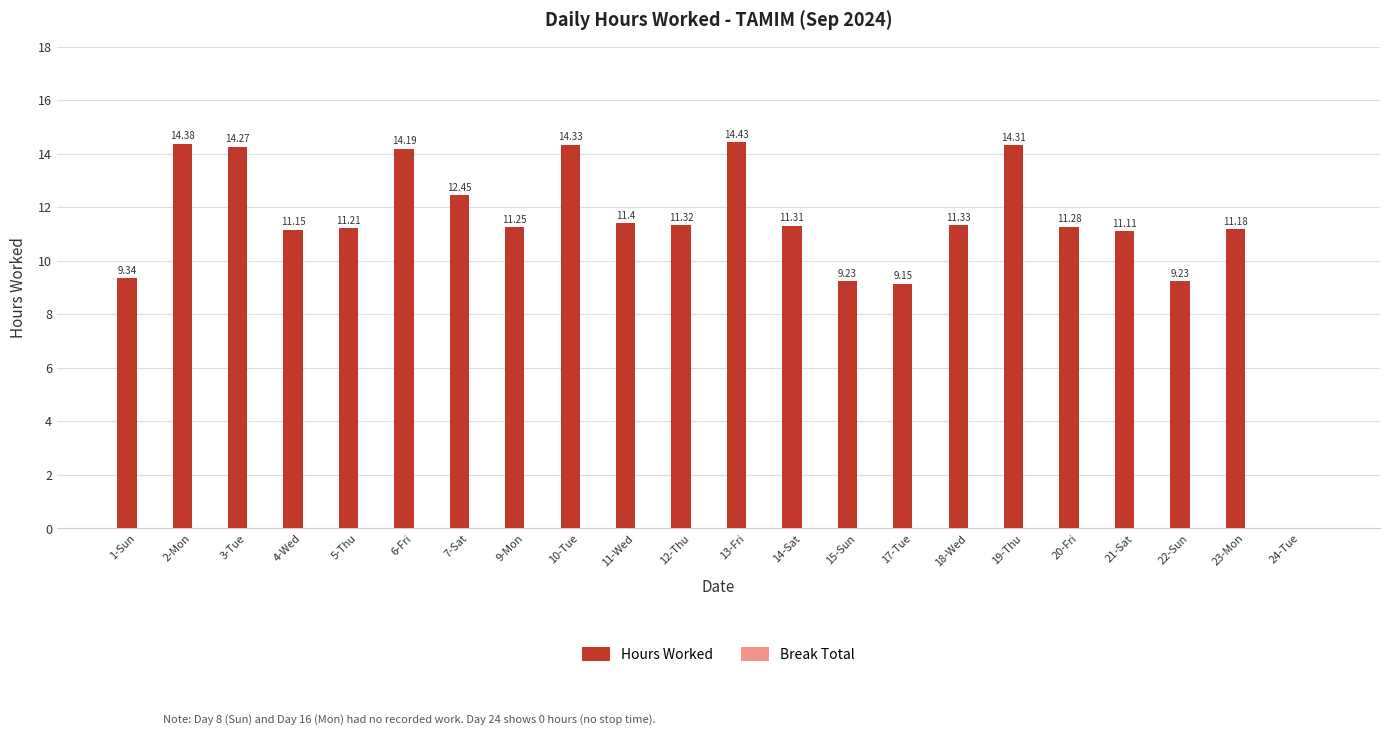

How many distinct data groups are displayed?

1